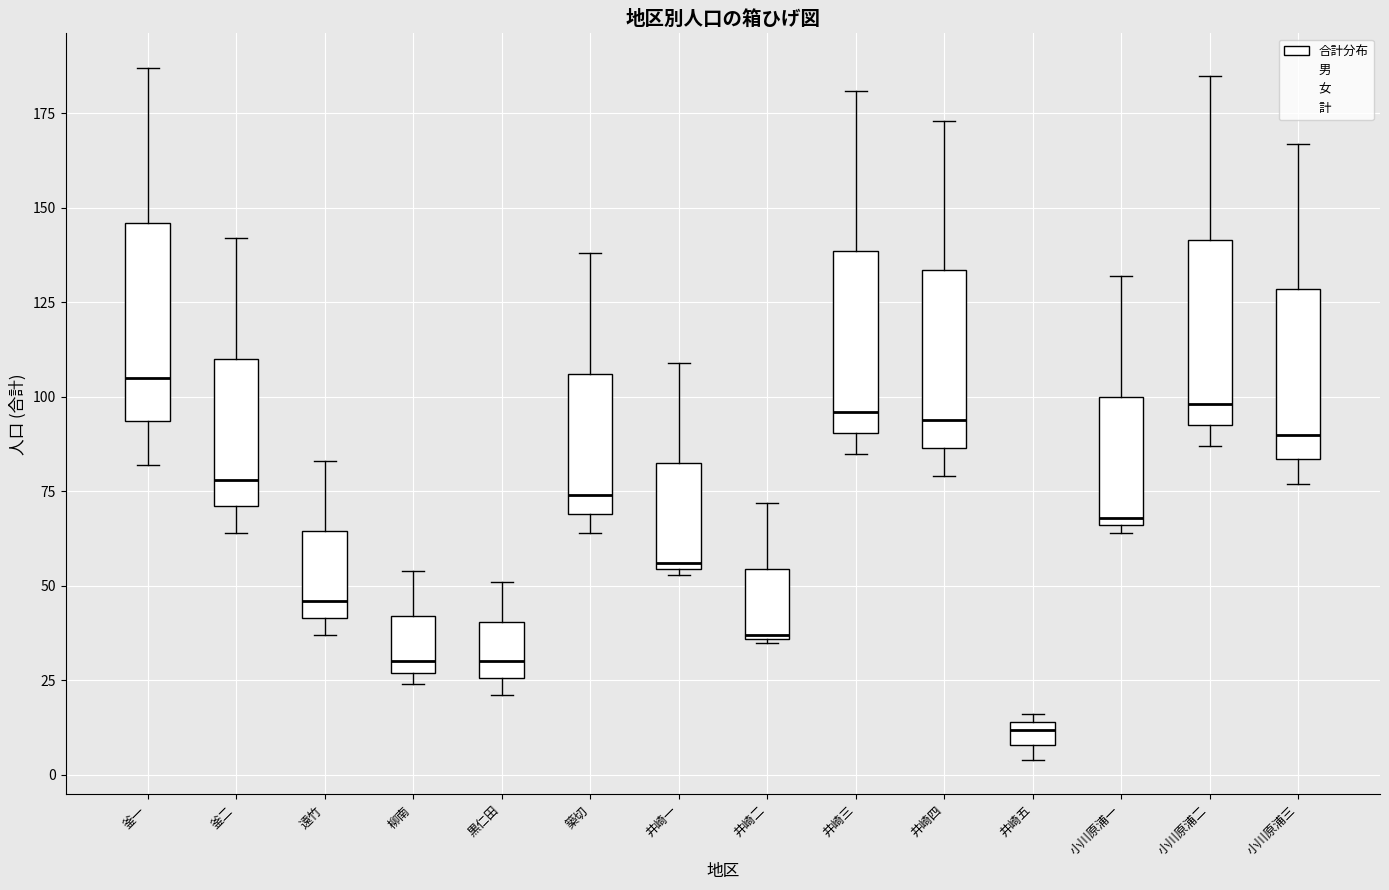

Which box's median line is the lowest?

井崎五